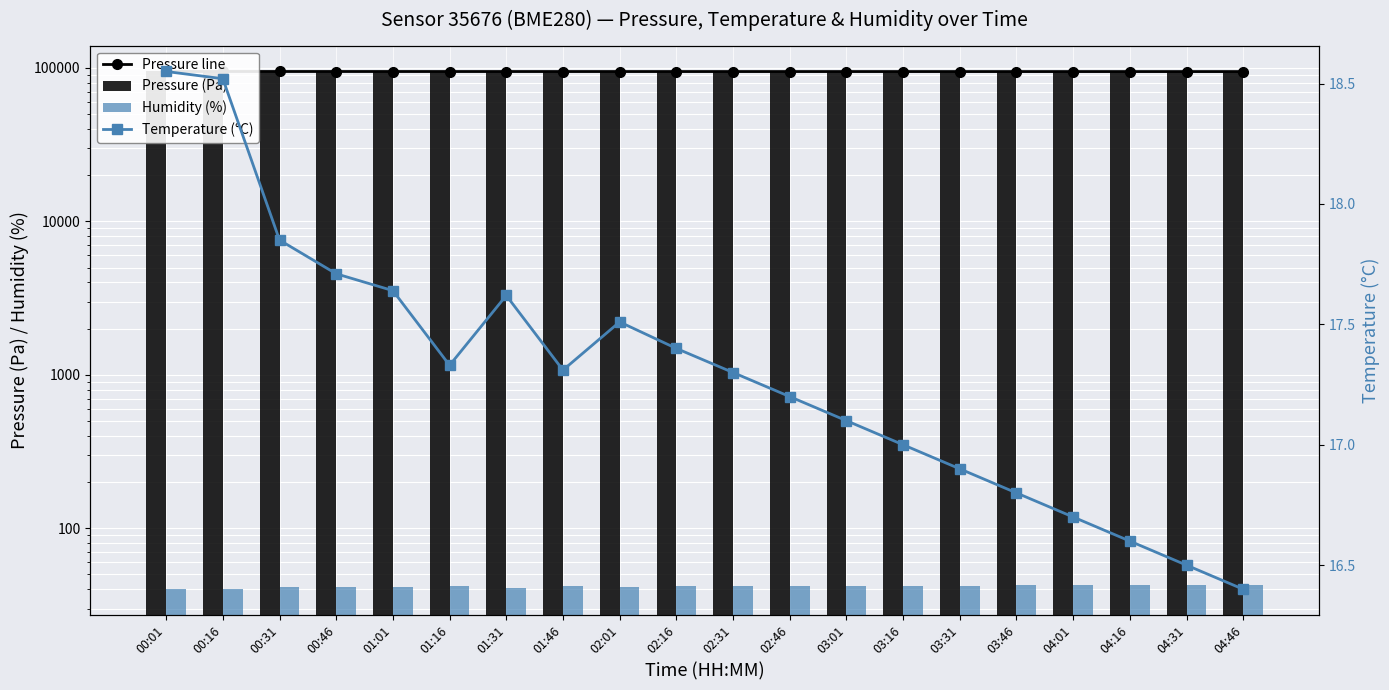

What is the minimum value for Humidity (%)?

40.0